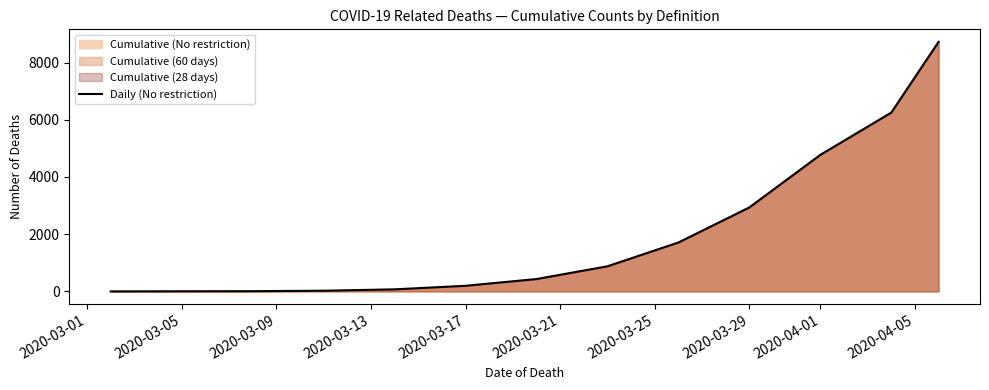

True or false: the data shows 25 at 2020-03-13.

True